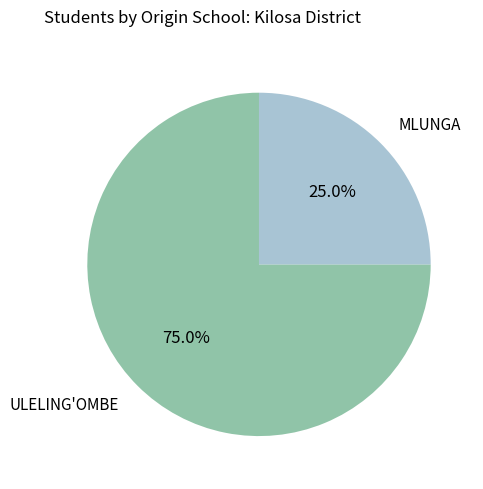

Which category has the biggest portion of the pie?

ULELING'OMBE